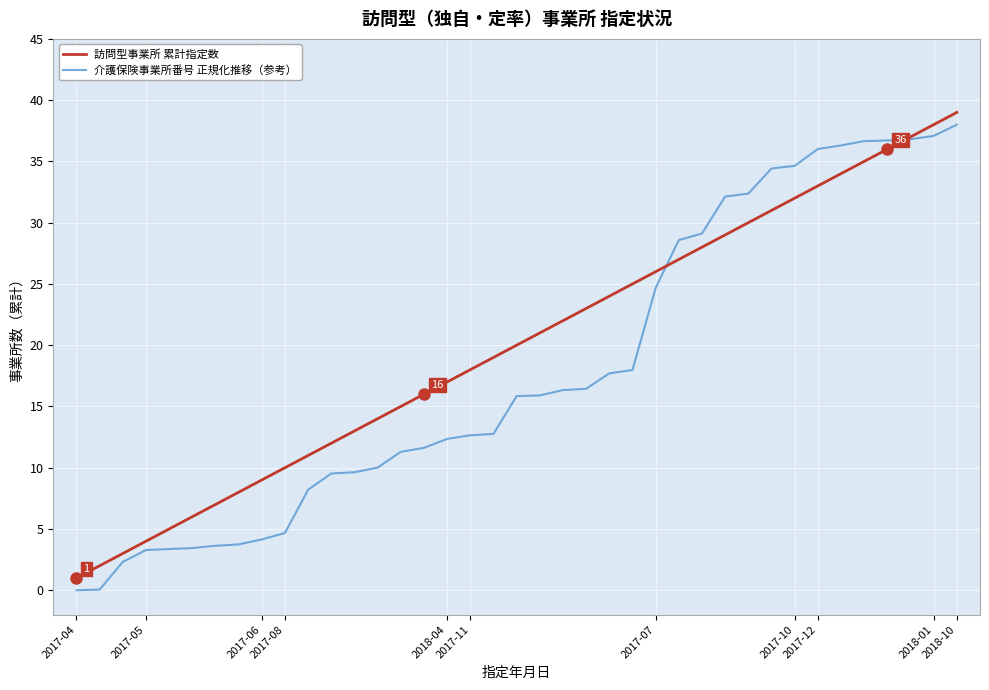

What is the maximum value for 介護保険事業所番号 正規化推移（参考）?

38.0